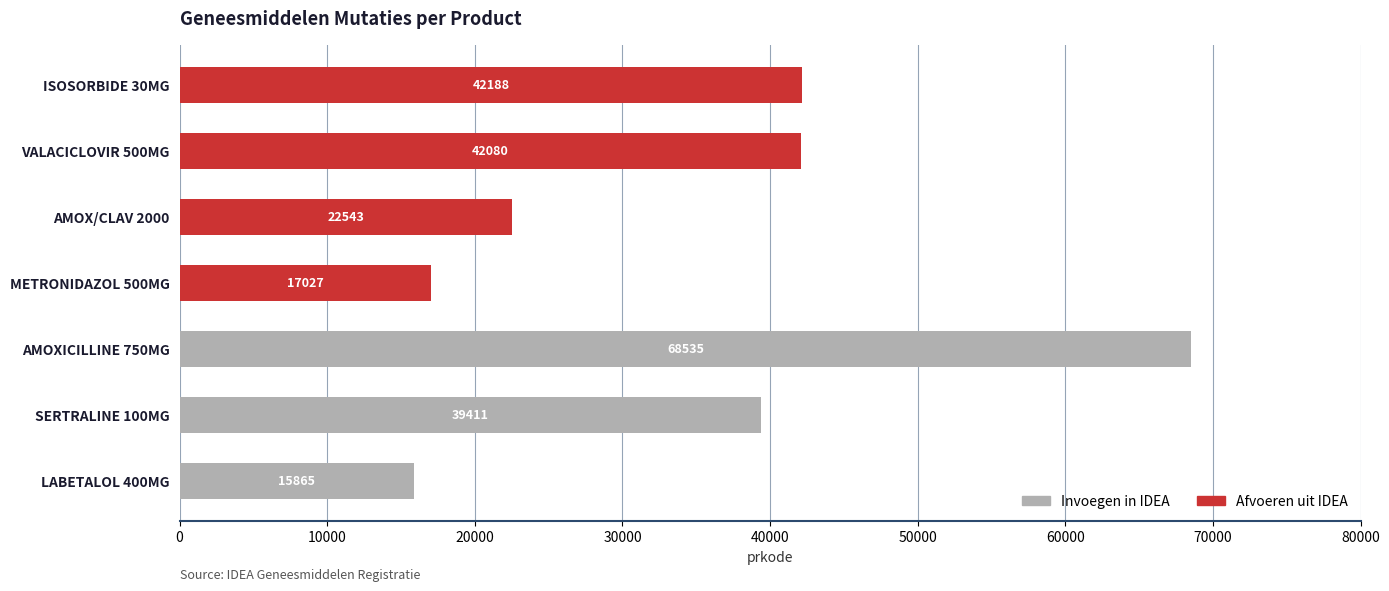

The value of Invoegen in IDEA at AMOXICILLINE 750MG is 68535. True or false?

True